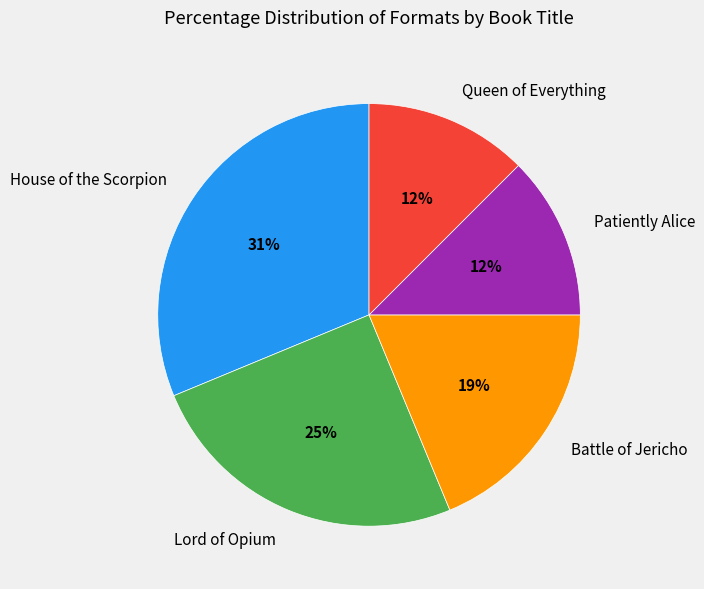

To the nearest percent, what portion does House of the Scorpion represent?

31%